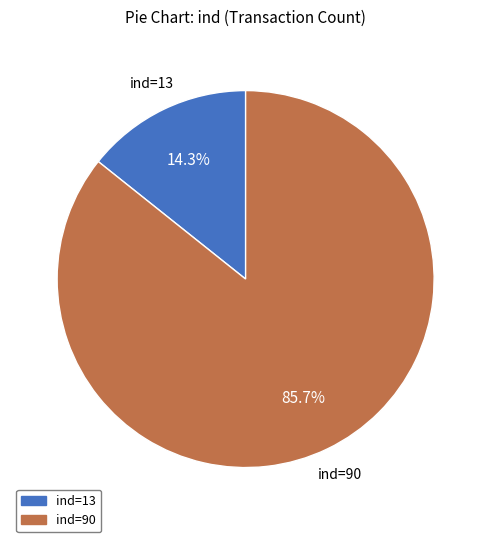

Does any single category account for the majority?

Yes